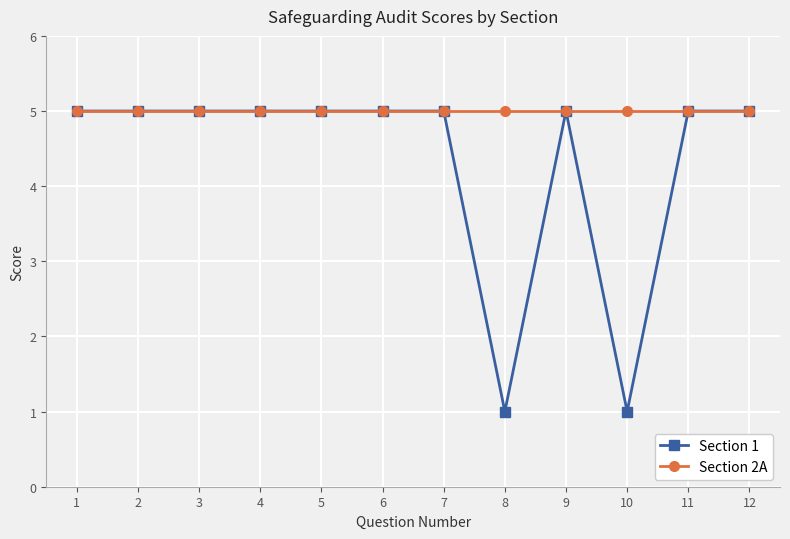

What is the value of the Section 1 point at the 7th from the left?

5